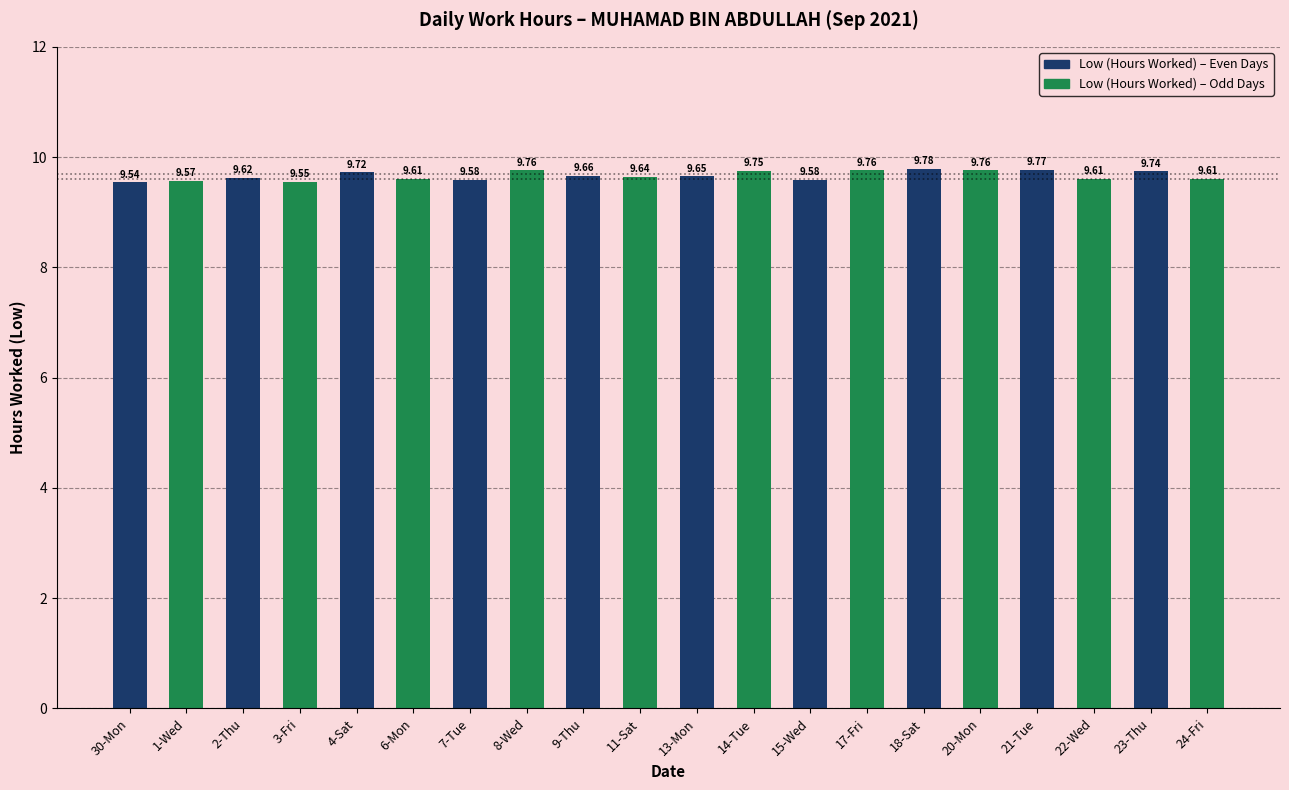

At which category does the chart reach its minimum across all series?

30-Mon